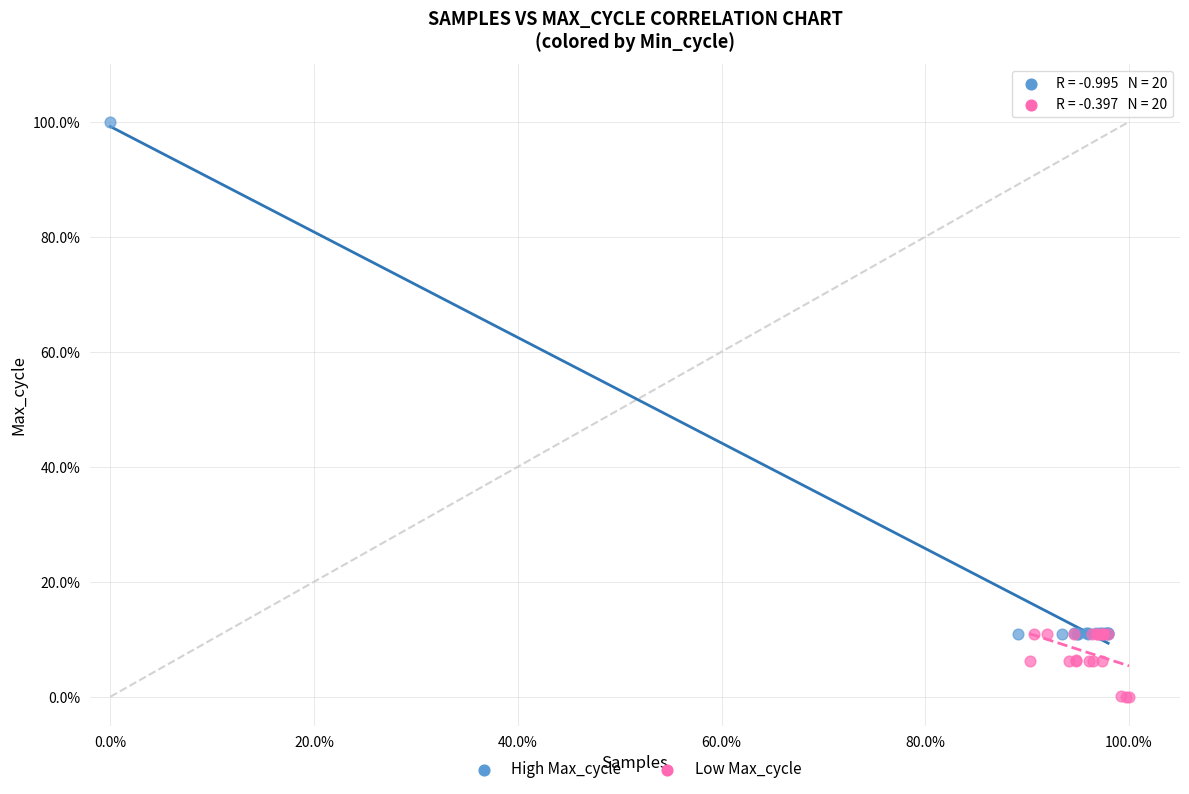

Which series reaches the maximum Y coordinate?

High Max_cycle